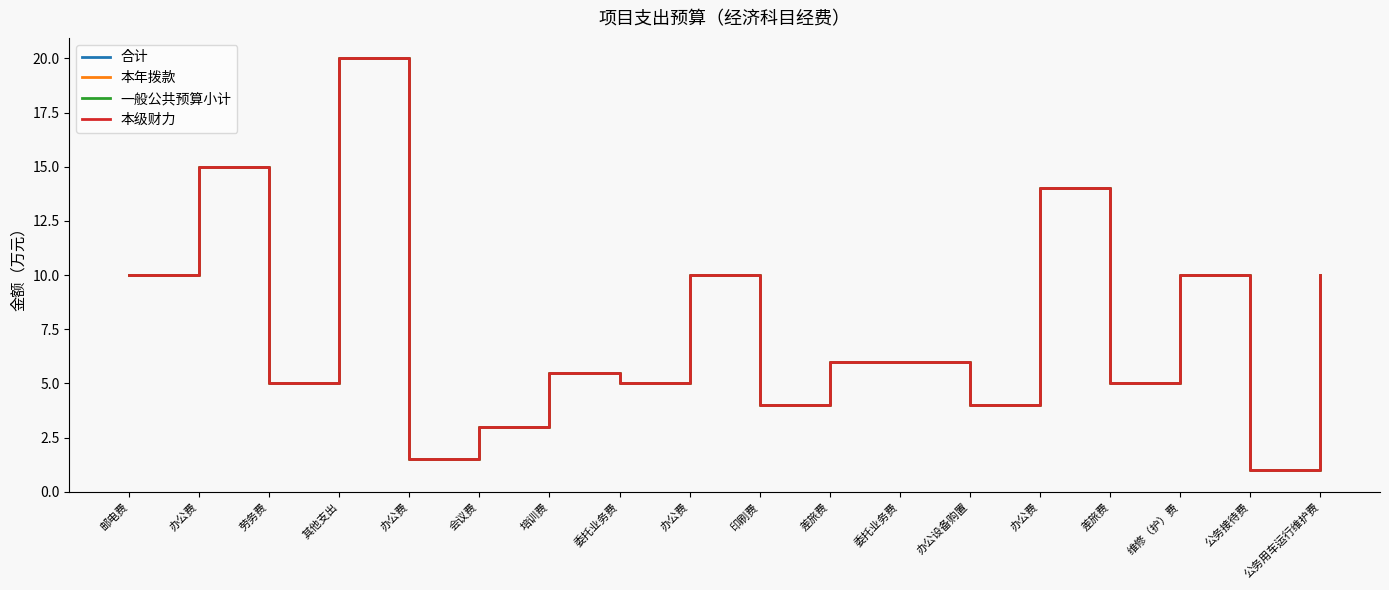

Is it true that 本级财力 equals 20.0 at 其他支出?

True